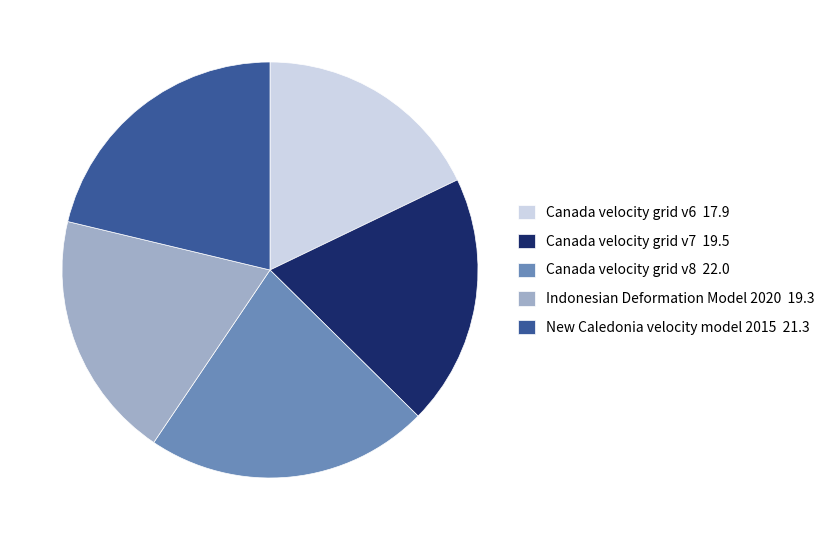

Which slice is the smallest?

Canada velocity grid v6